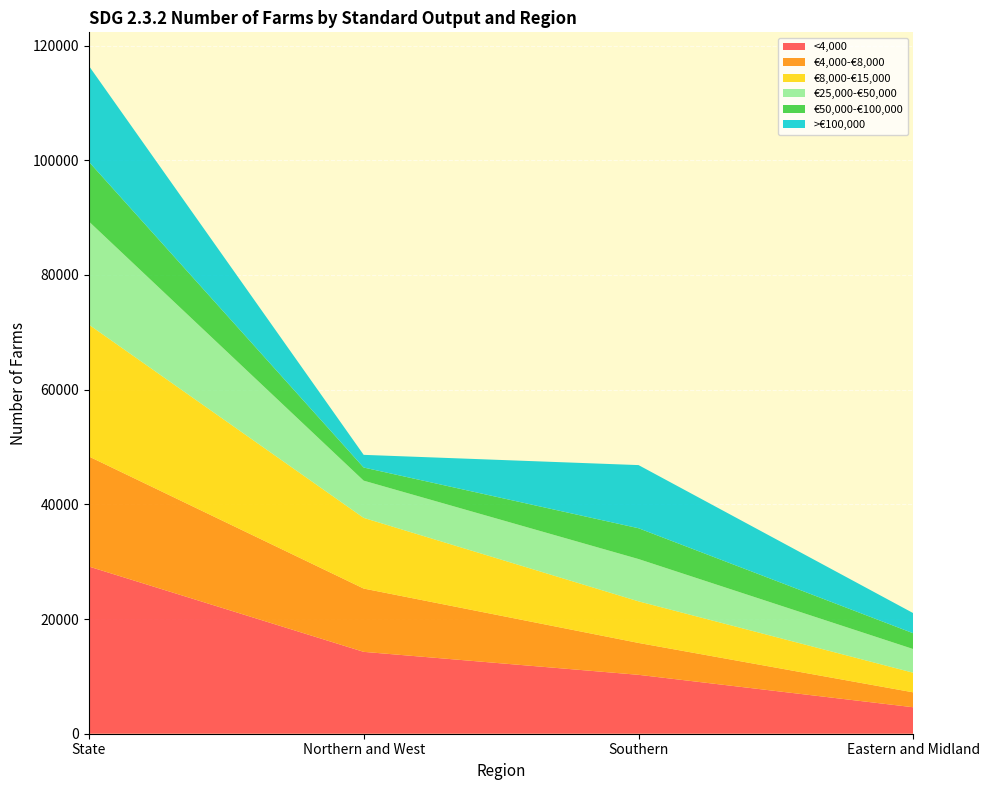

Reading right to left, what are all the values shown in this chart?

<4,000: Eastern and Midland=4613	Southern=10271	Northern and West=14278	State=29162
€4,000-€8,000: Eastern and Midland=2596	Southern=5560	Northern and West=11038	State=19194
€8,000-€15,000: Eastern and Midland=3417	Southern=7253	Northern and West=12322	State=22992
€25,000-€50,000: Eastern and Midland=4127	Southern=7375	Northern and West=6493	State=17995
€50,000-€100,000: Eastern and Midland=2750	Southern=5373	Northern and West=2291	State=10414
>€100,000: Eastern and Midland=3508	Southern=11012	Northern and West=2209	State=16729